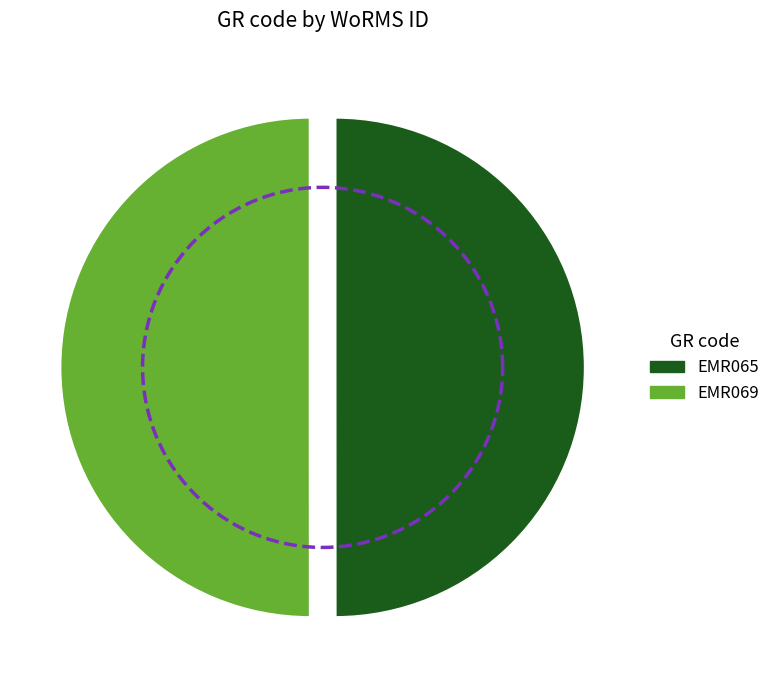

Which slice is the largest?

EMR069